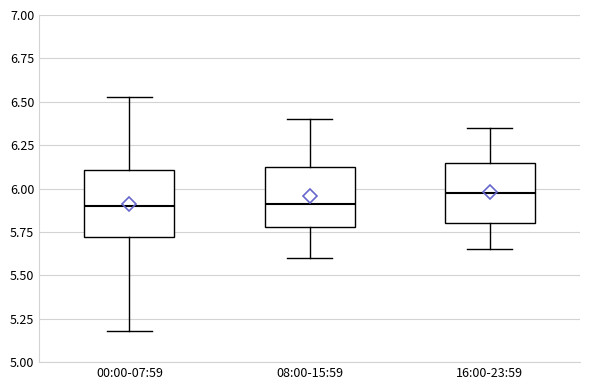

Where is the lower edge of the box for 00:00-07:59 on the y-axis? The values are not printed on the chart, so give them approximately, as read against the axis.

5.70